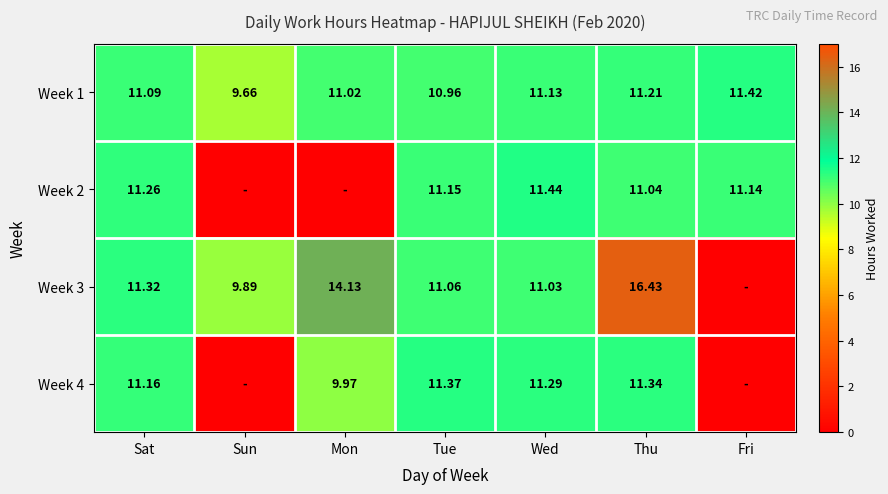

At which category is the sum across all series the highest?

Thu